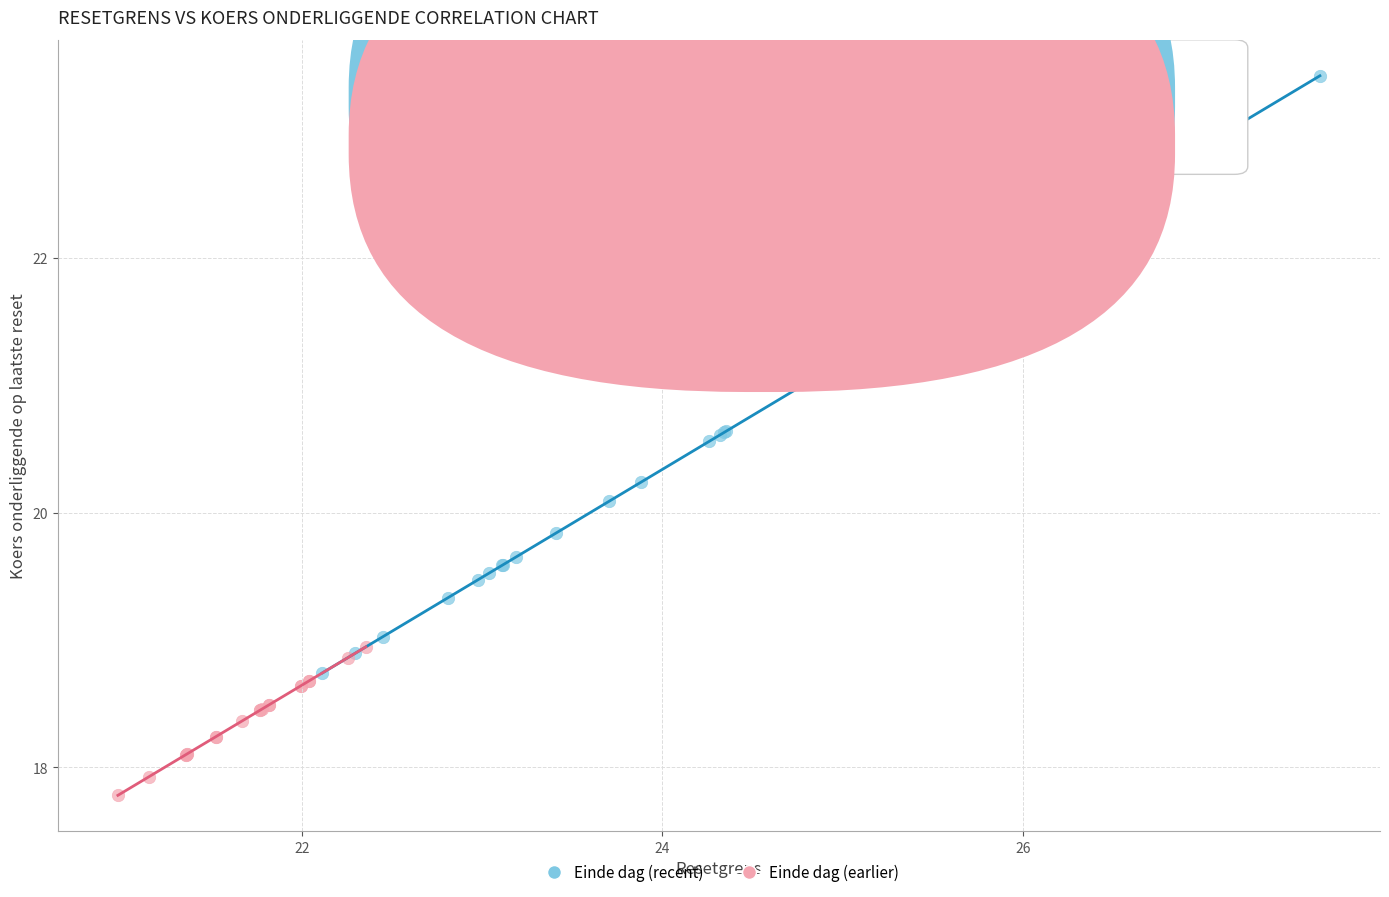

Which series has the widest spread of Y values?

Einde dag (recent)